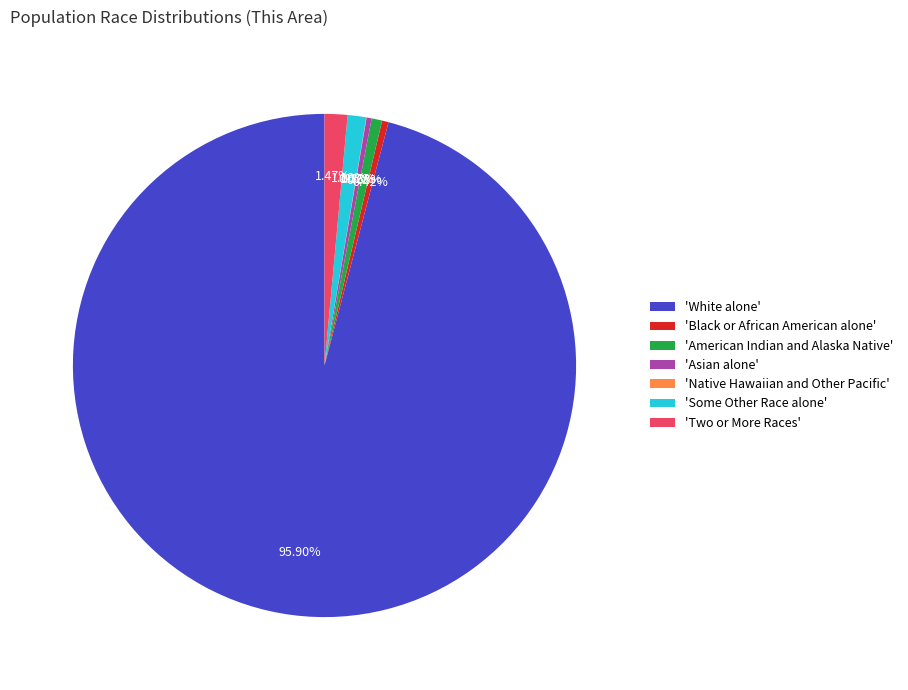

Between 'American Indian and Alaska Native' and 'White alone', which is larger?

'White alone'